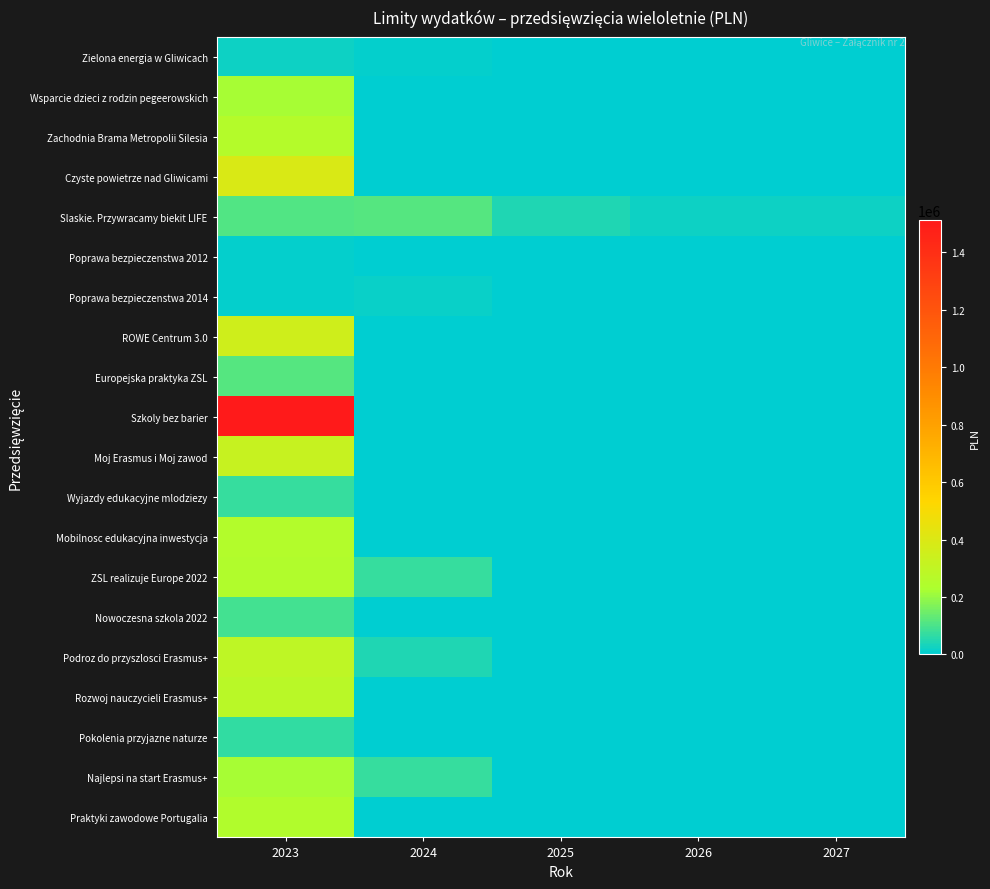

Which series has the largest total across all categories?

Szkoly bez barier